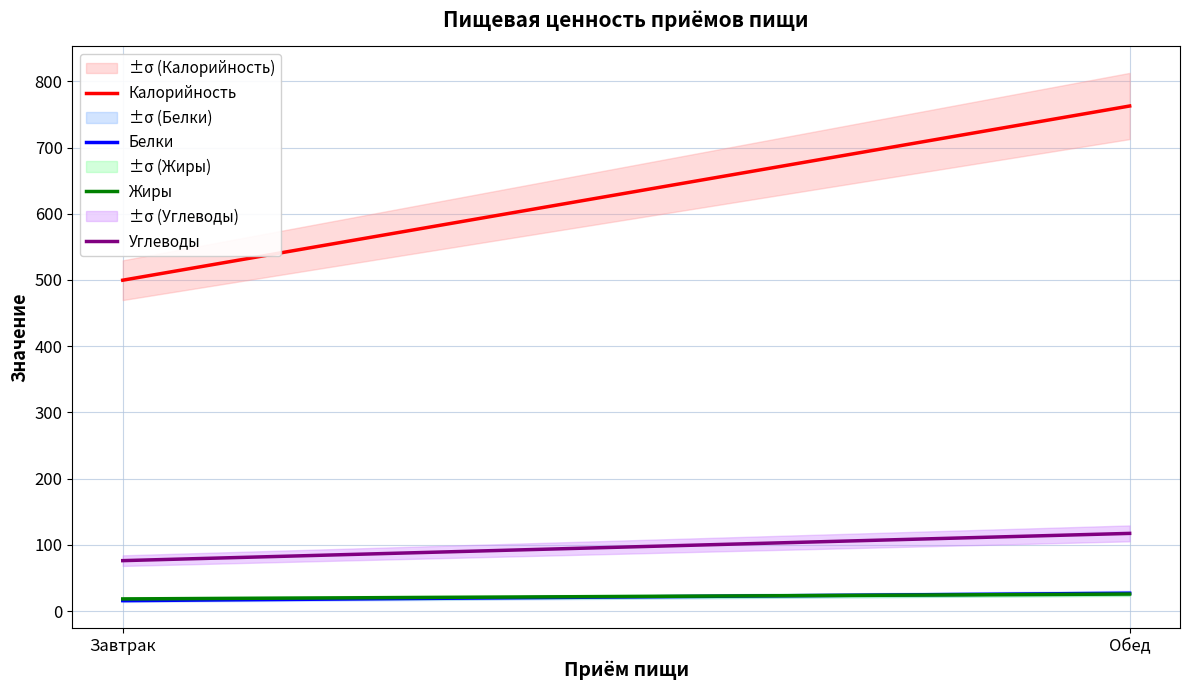

Reading left to right, what are all the values shown in this chart?

Калорийность: Завтрак=499.7	Обед=762.8
Белки: Завтрак=15.7	Обед=26.9
Жиры: Завтрак=18.3	Обед=25.6
Углеводы: Завтрак=76.1	Обед=117.2